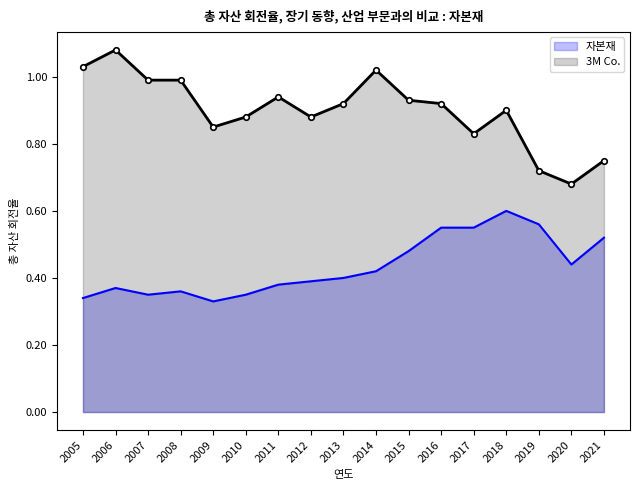

Which has a higher value, 2012 or 2010?

2012